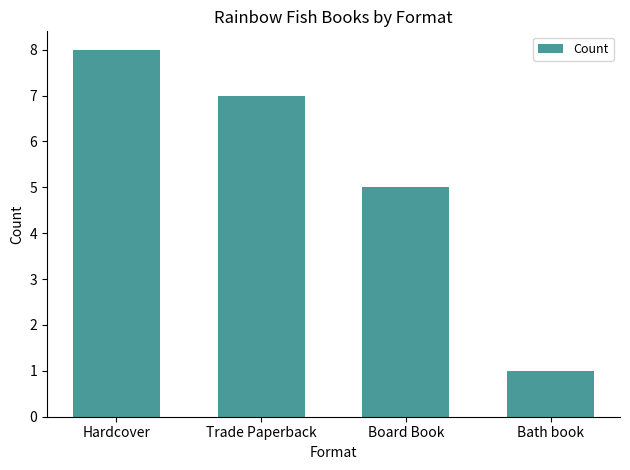

Approximately how many times larger is the value at Bath book compared to Trade Paperback?

0.1